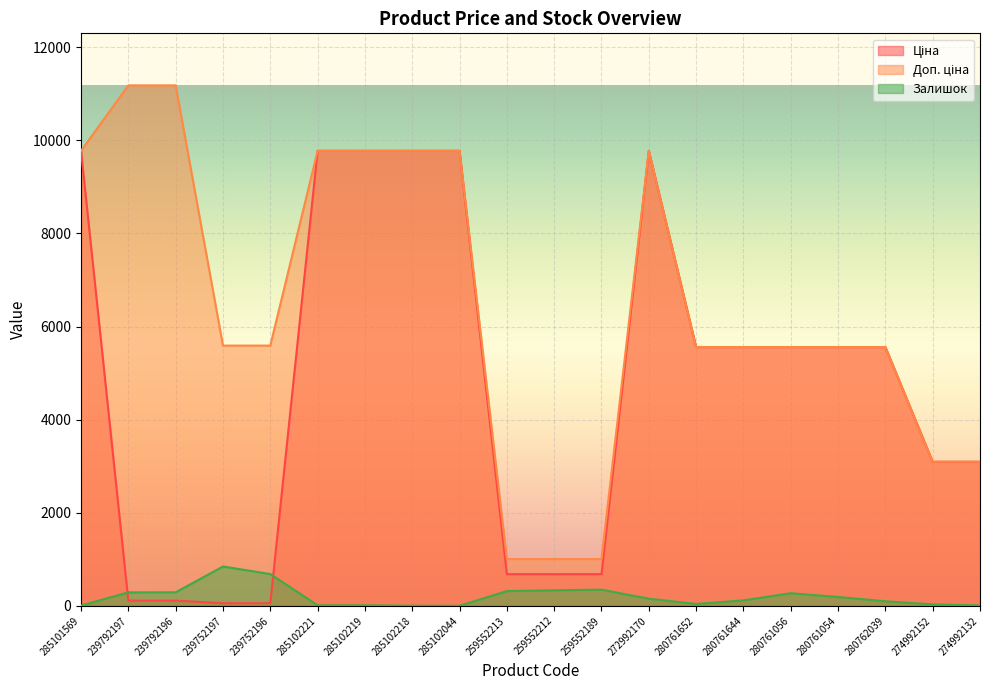

Between 280761652 and 259552213, which is larger?

280761652